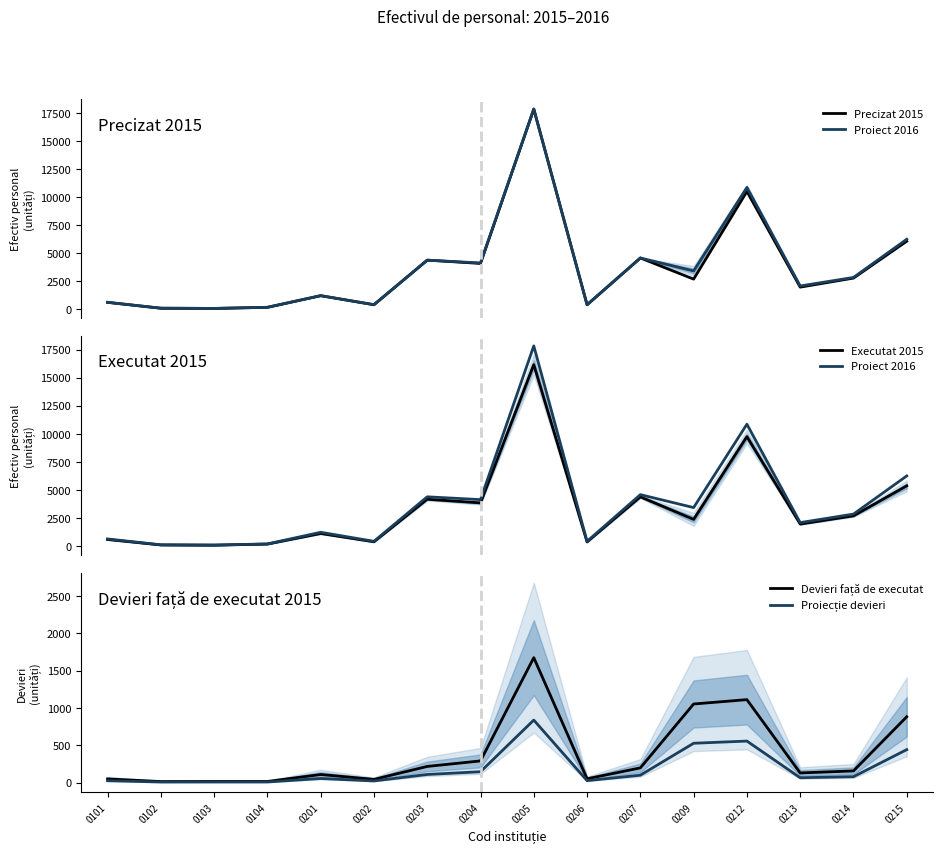

What is the sum of all Proiect 2016 values?

59084.0